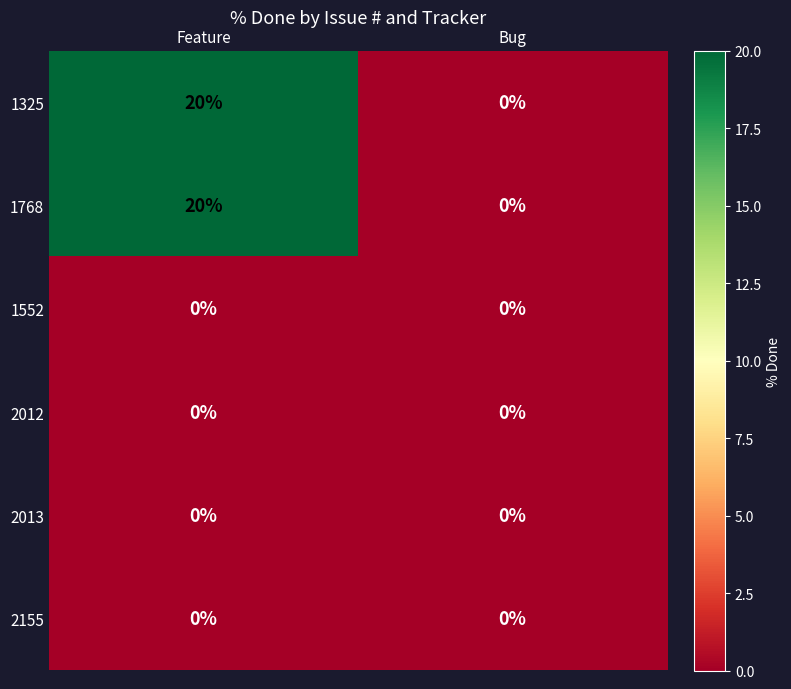

True or false: 1768 has a value of 0 at Bug.

True